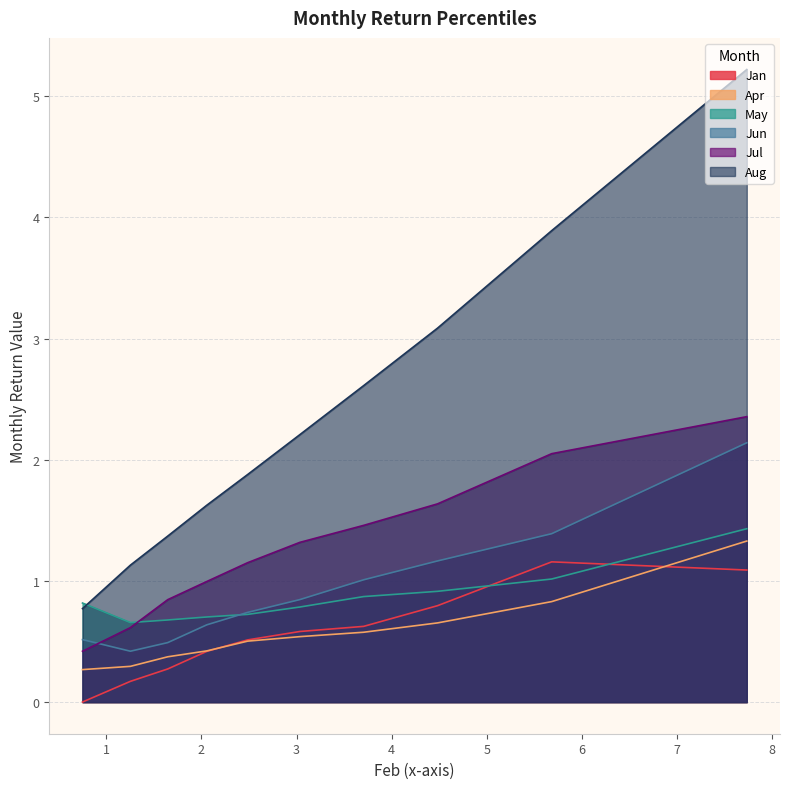

Which series has the largest total across all categories?

Aug